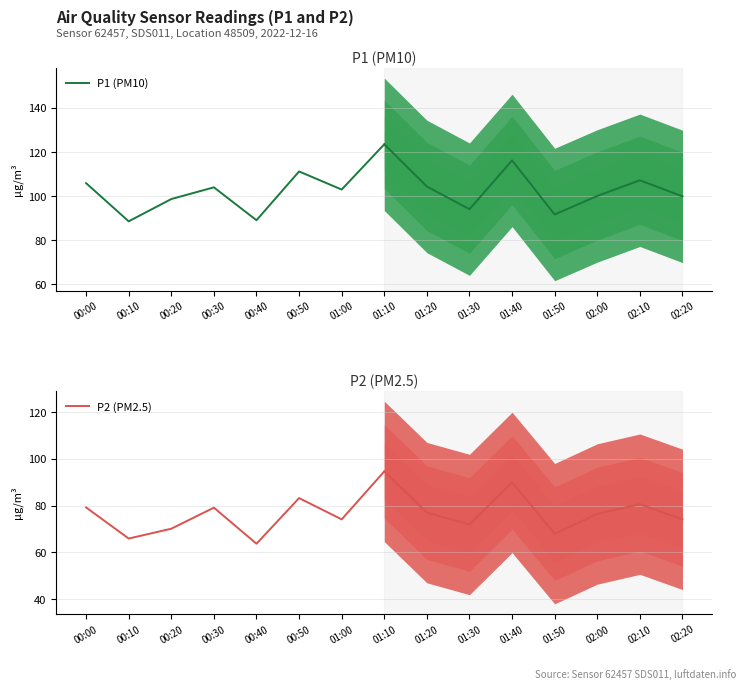

How many series are shown in this chart?

2